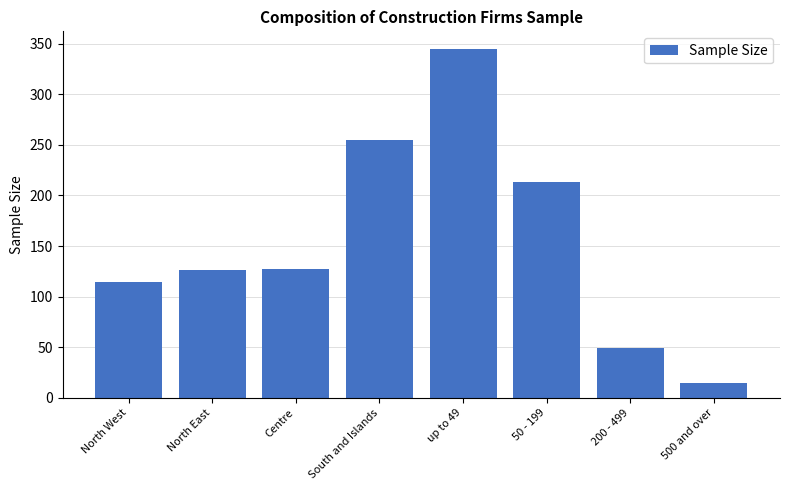

What is the label of the 1st bar from the right?

500 and over